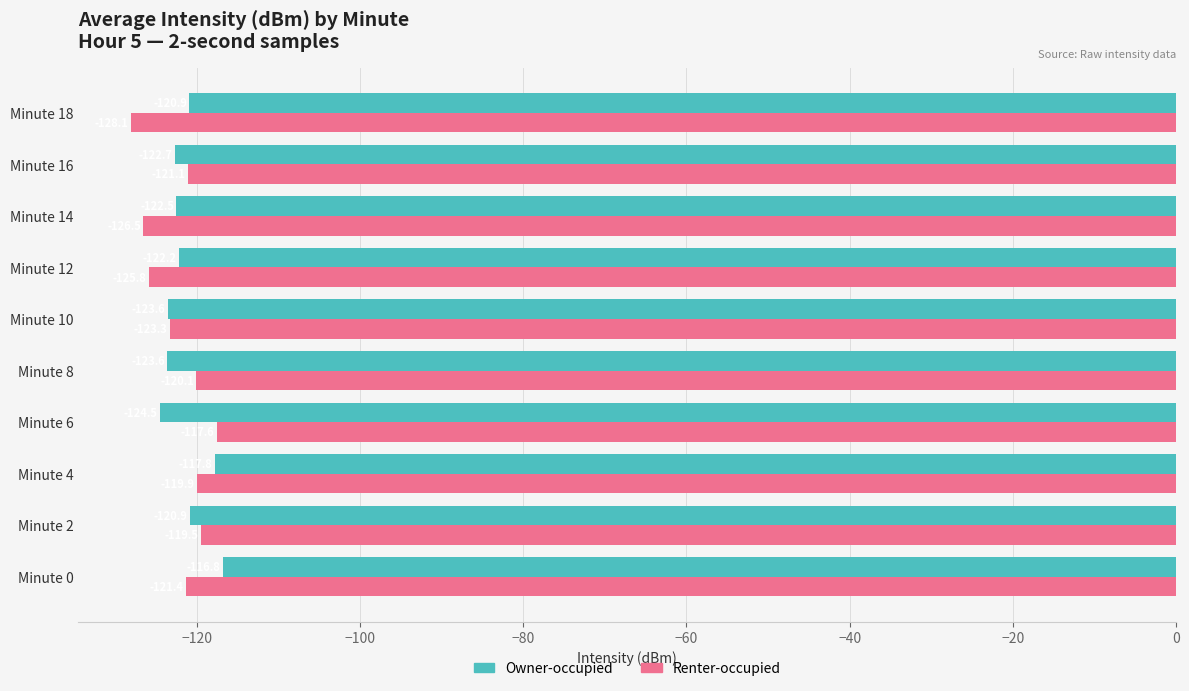

How many series are shown in this chart?

2